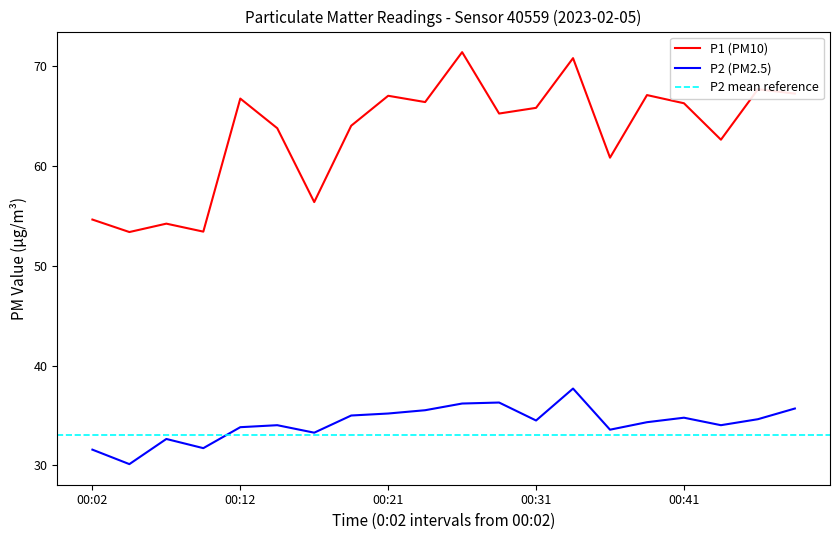

Read the P2 (PM2.5) value at 00:41.

34.8